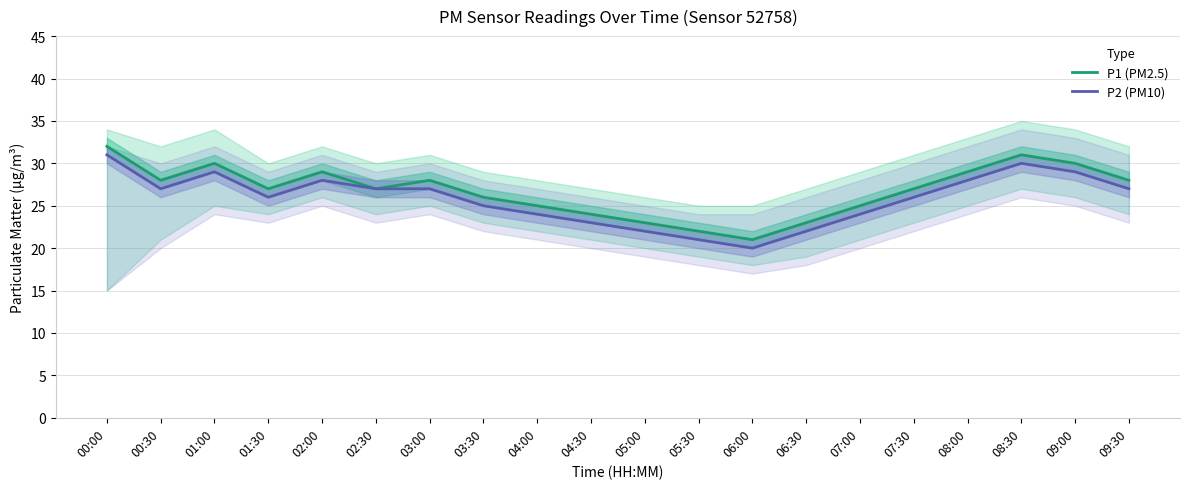

What is the sum of the P1 (PM2.5) values at 03:30 and 07:30?

53